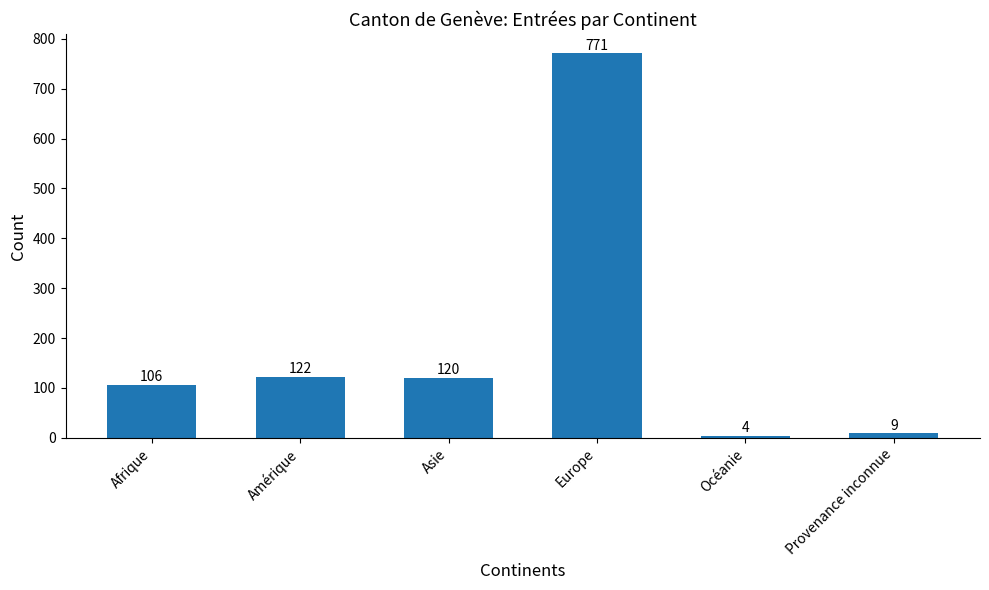

Read the value at Provenance inconnue.

9